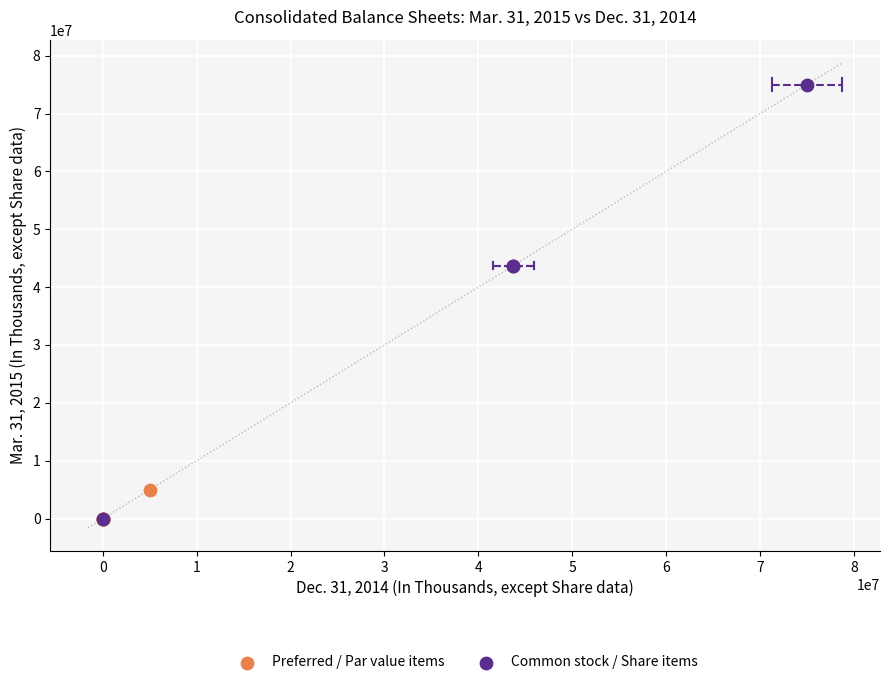

Which series reaches the maximum Y coordinate?

Common stock / Share items